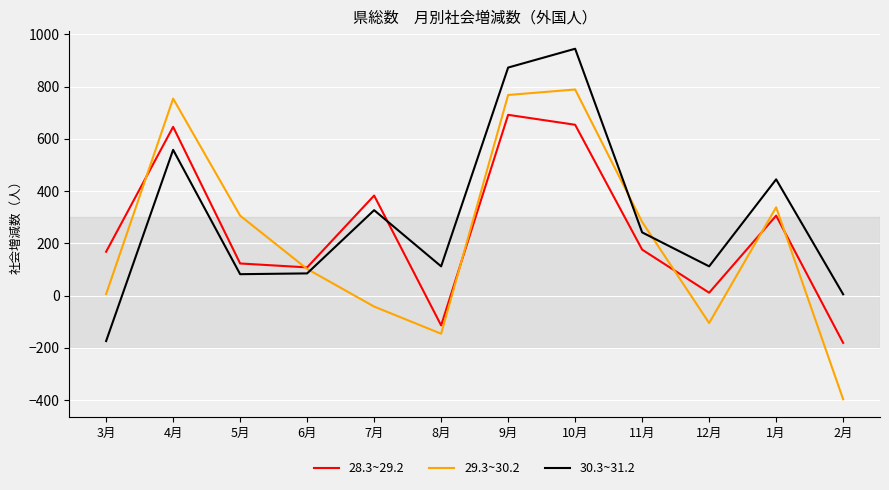

What is the difference between the maximum and minimum values in the 29.3~30.2 series?

1186